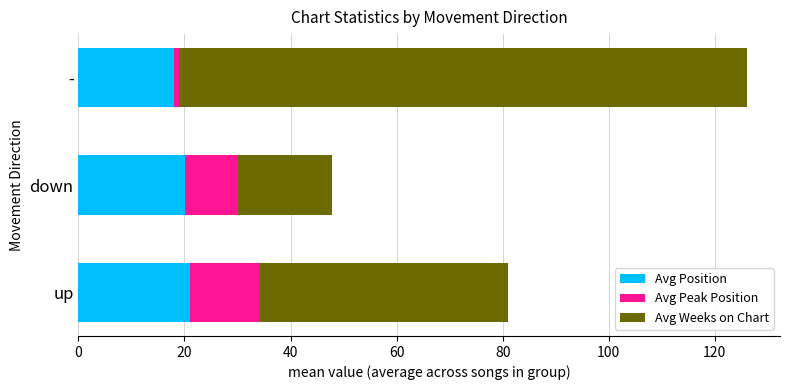

What value does the Avg Position series have at down?

20.1